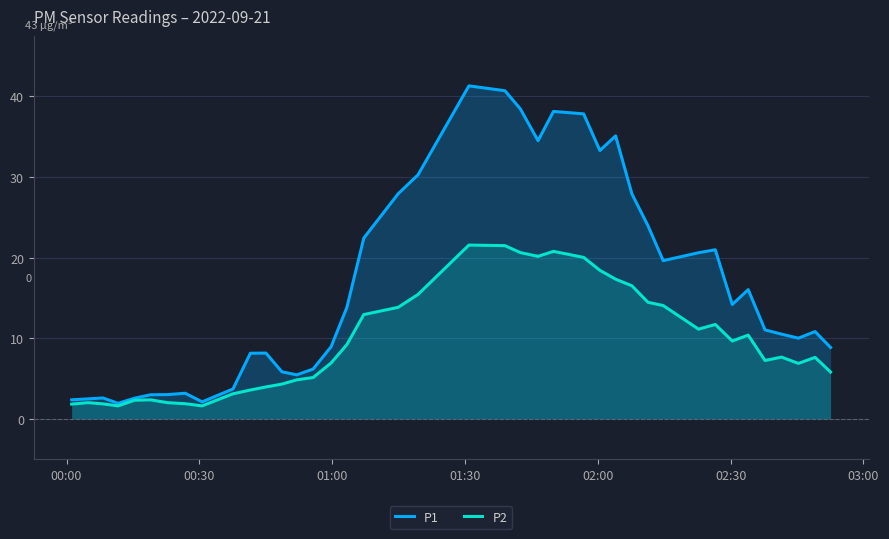

Which series has the widest spread of values?

P1